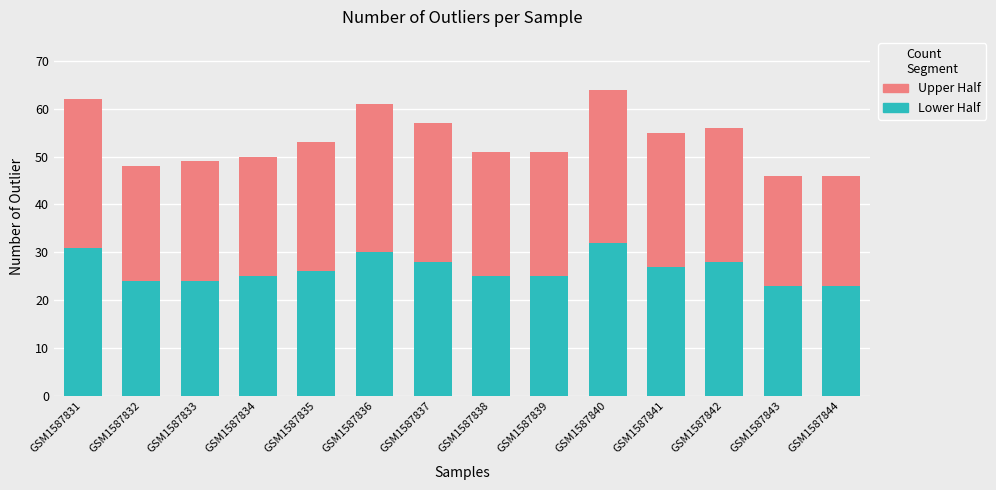

True or false: Lower Half has a value of 25 at GSM1587838.

True